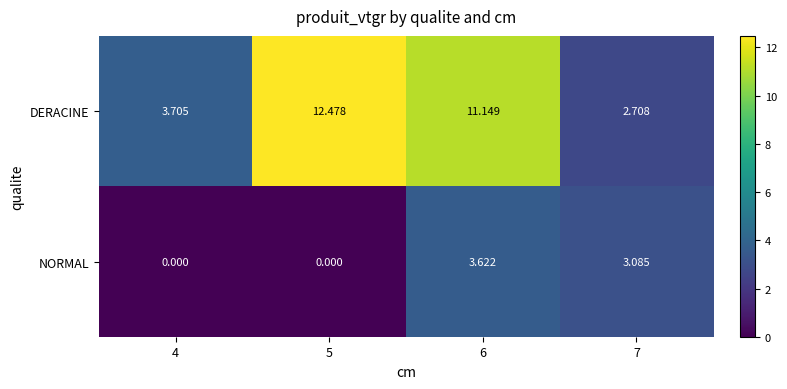

List the series in order of their peak value, lowest first.

NORMAL, DERACINE